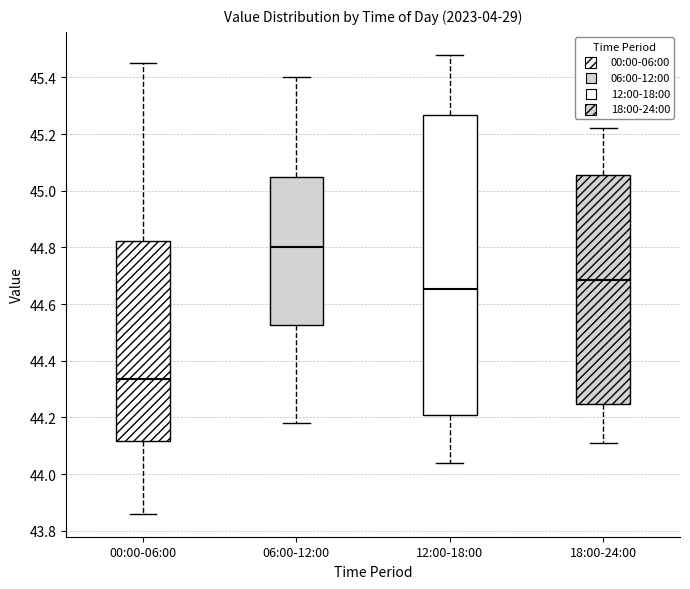

Where is the lower edge of the box for 00:00-06:00 on the y-axis? The values are not printed on the chart, so give them approximately, as read against the axis.

44.12